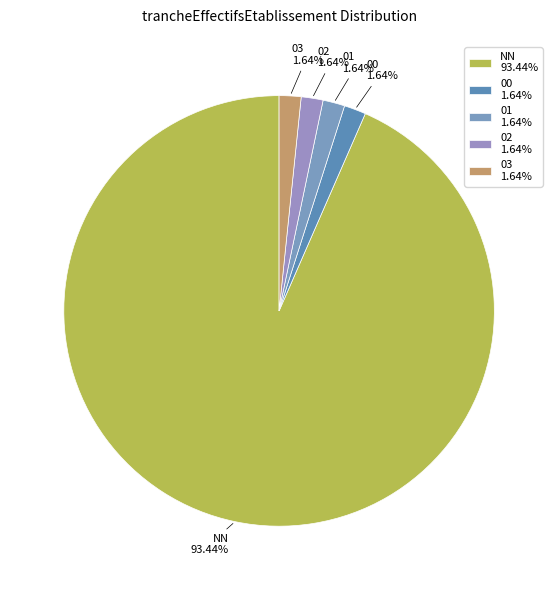

What is the ratio of the value at 01 to the value at 02?

1.0